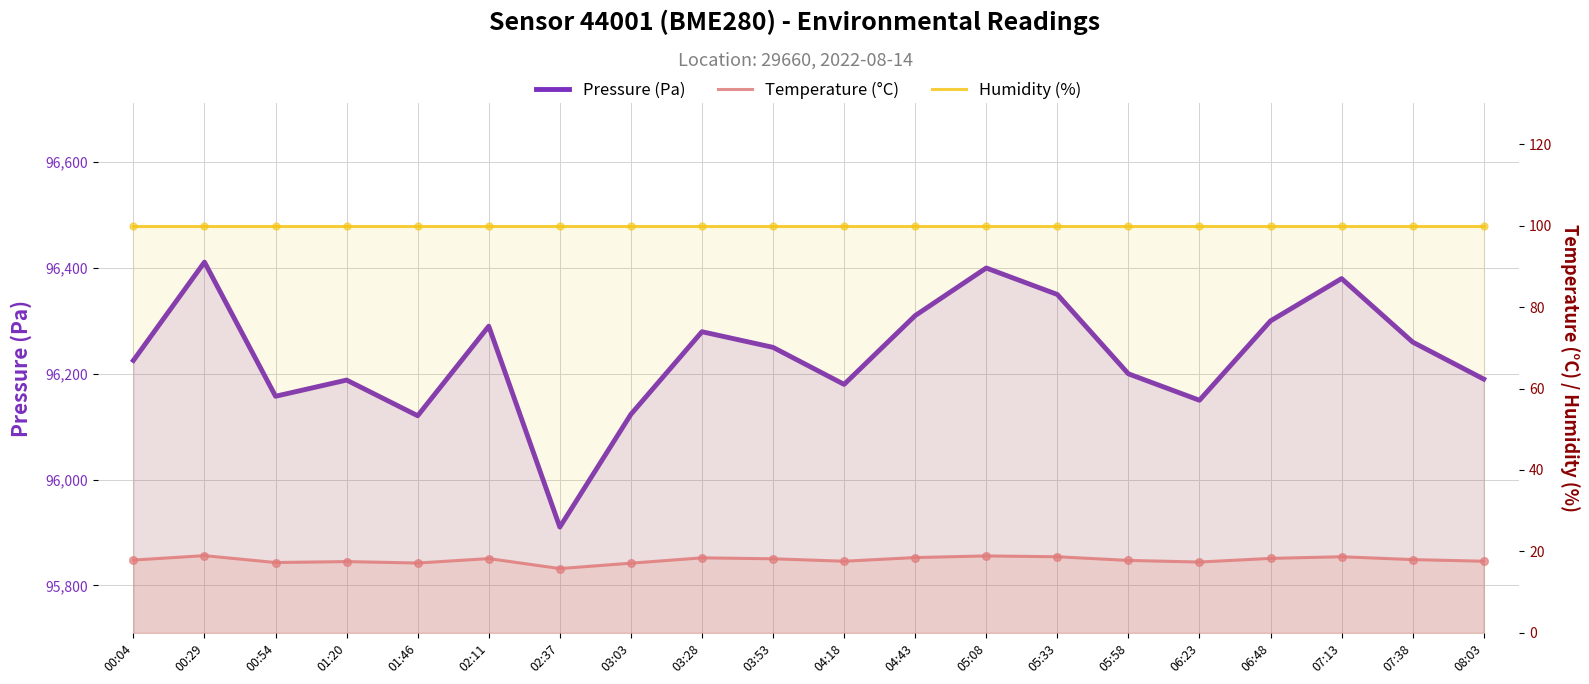

Which series reaches the maximum Y coordinate?

Pressure (Pa)